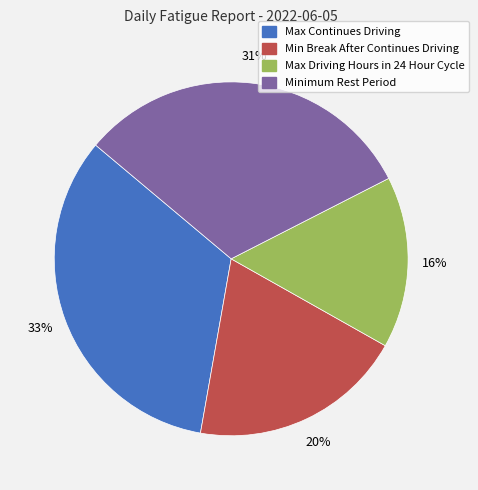

Is there any slice that represents more than half of the pie?

No